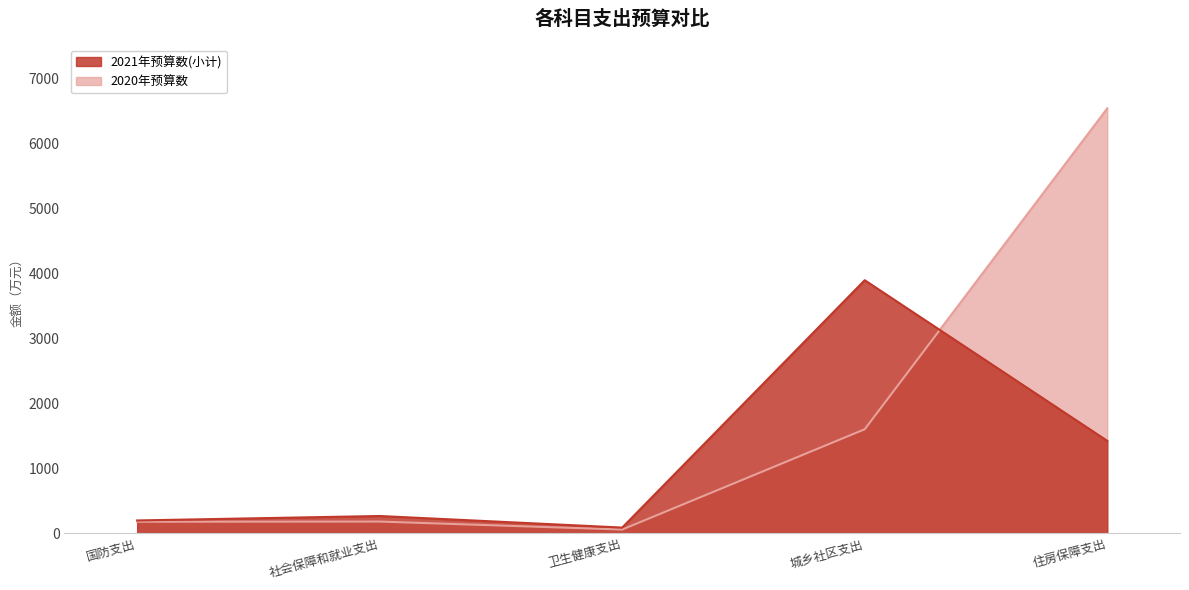

How many lines are shown in the chart?

2